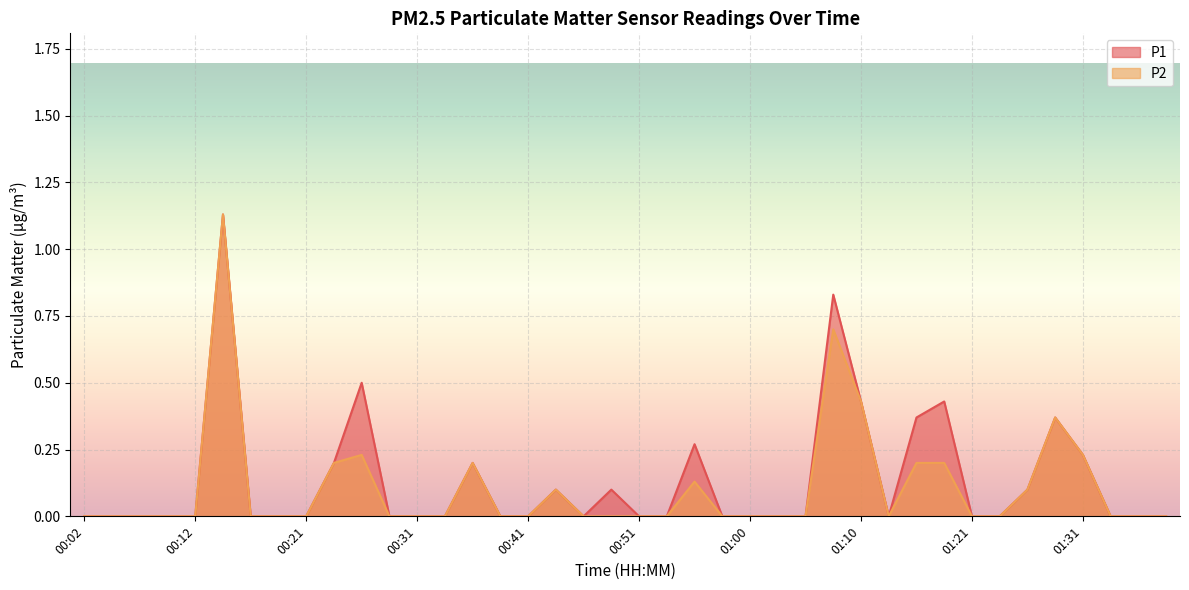

How many lines are shown in the chart?

2